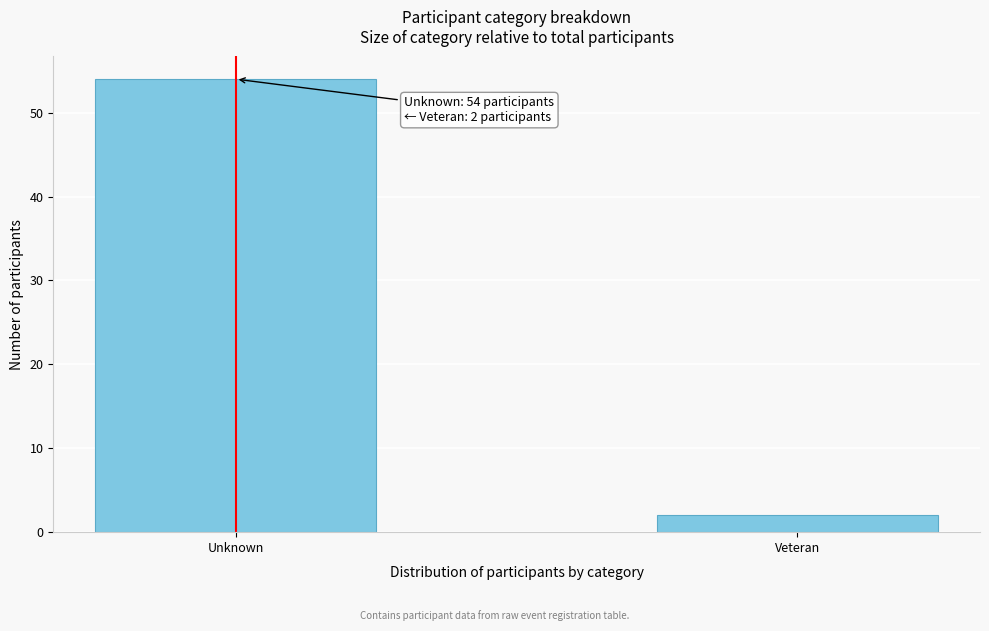

Reading right to left, transcribe all the data shown in this chart.

Veteran=2	Unknown=54